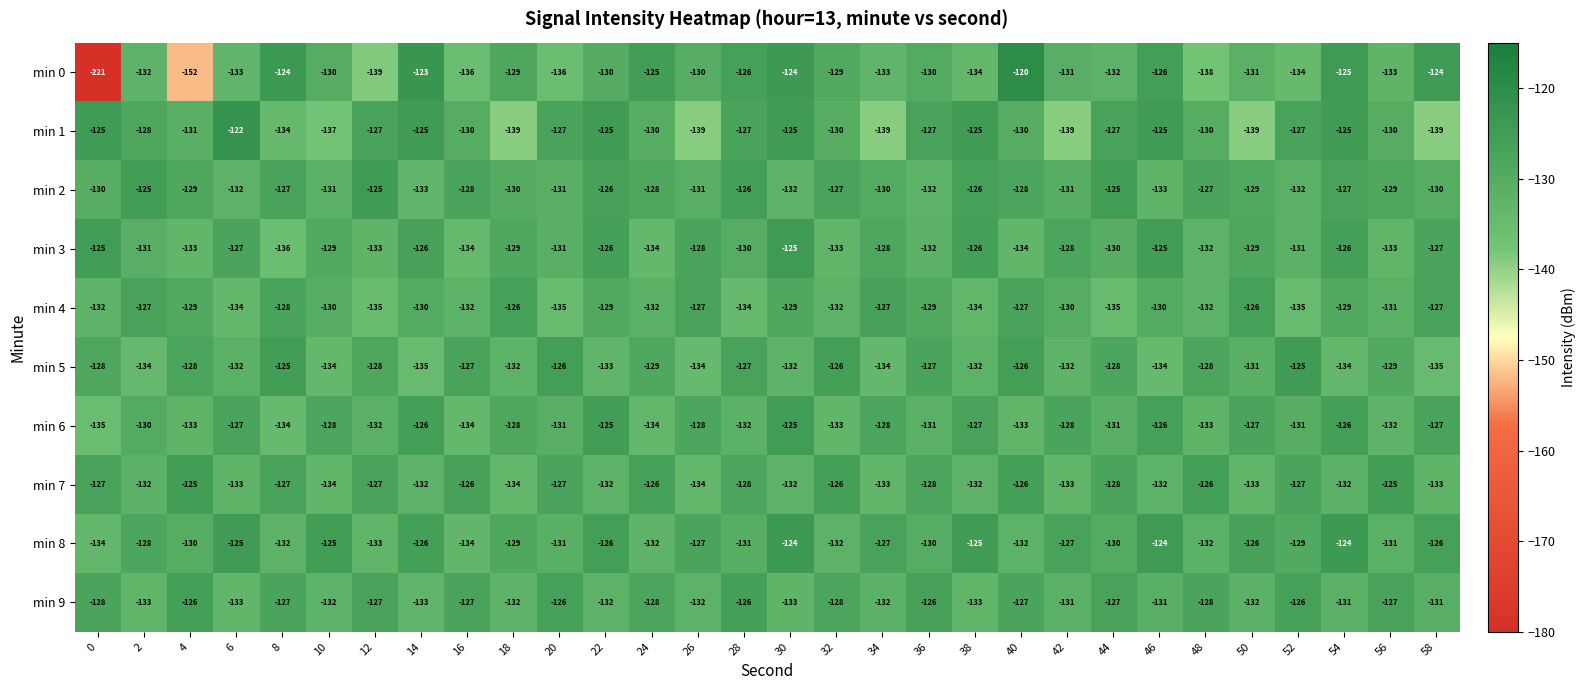

The value of min 8 at 58 is -126. True or false?

True